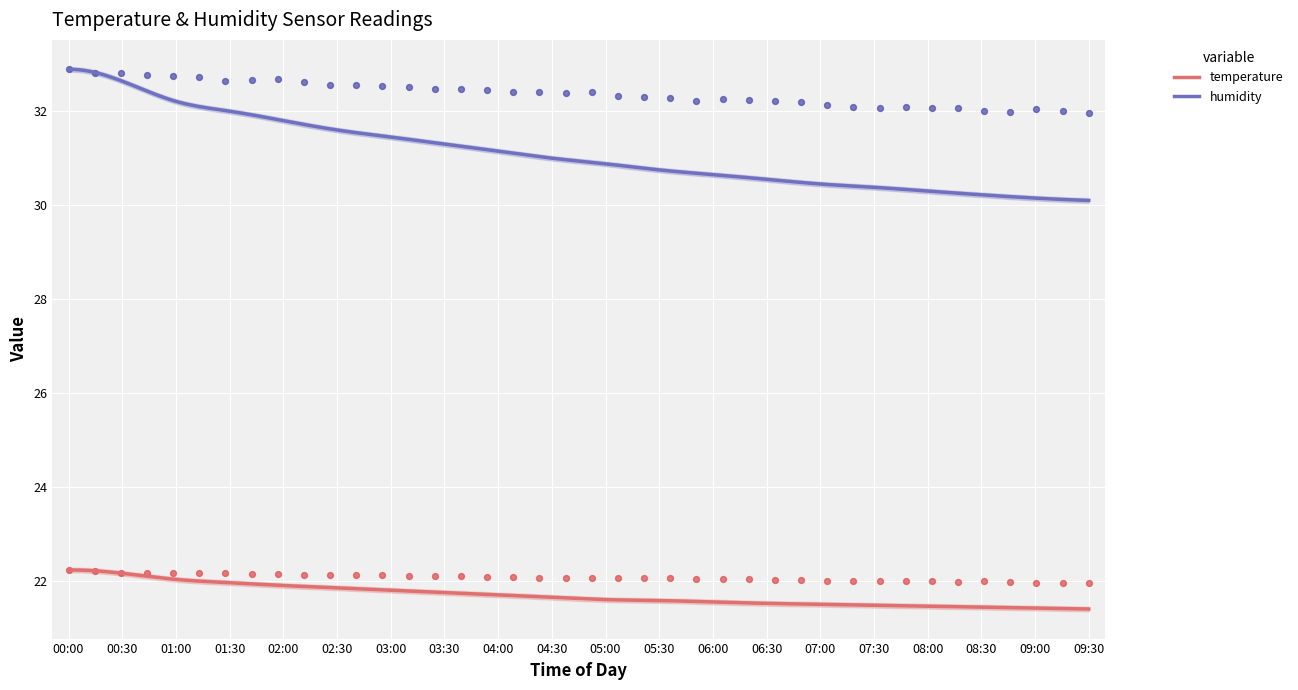

Which series reaches the maximum Y coordinate?

humidity